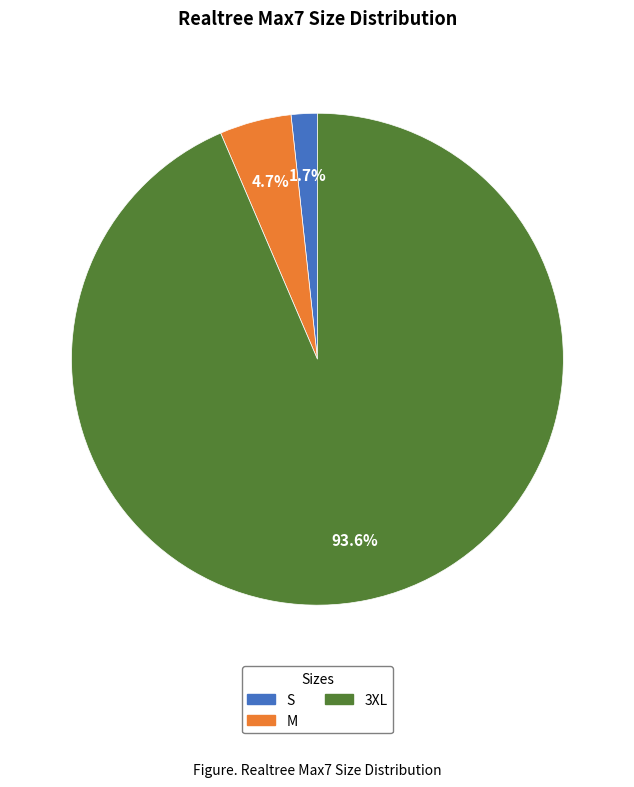

To the nearest percent, what percentage of the pie is 3XL?

94%